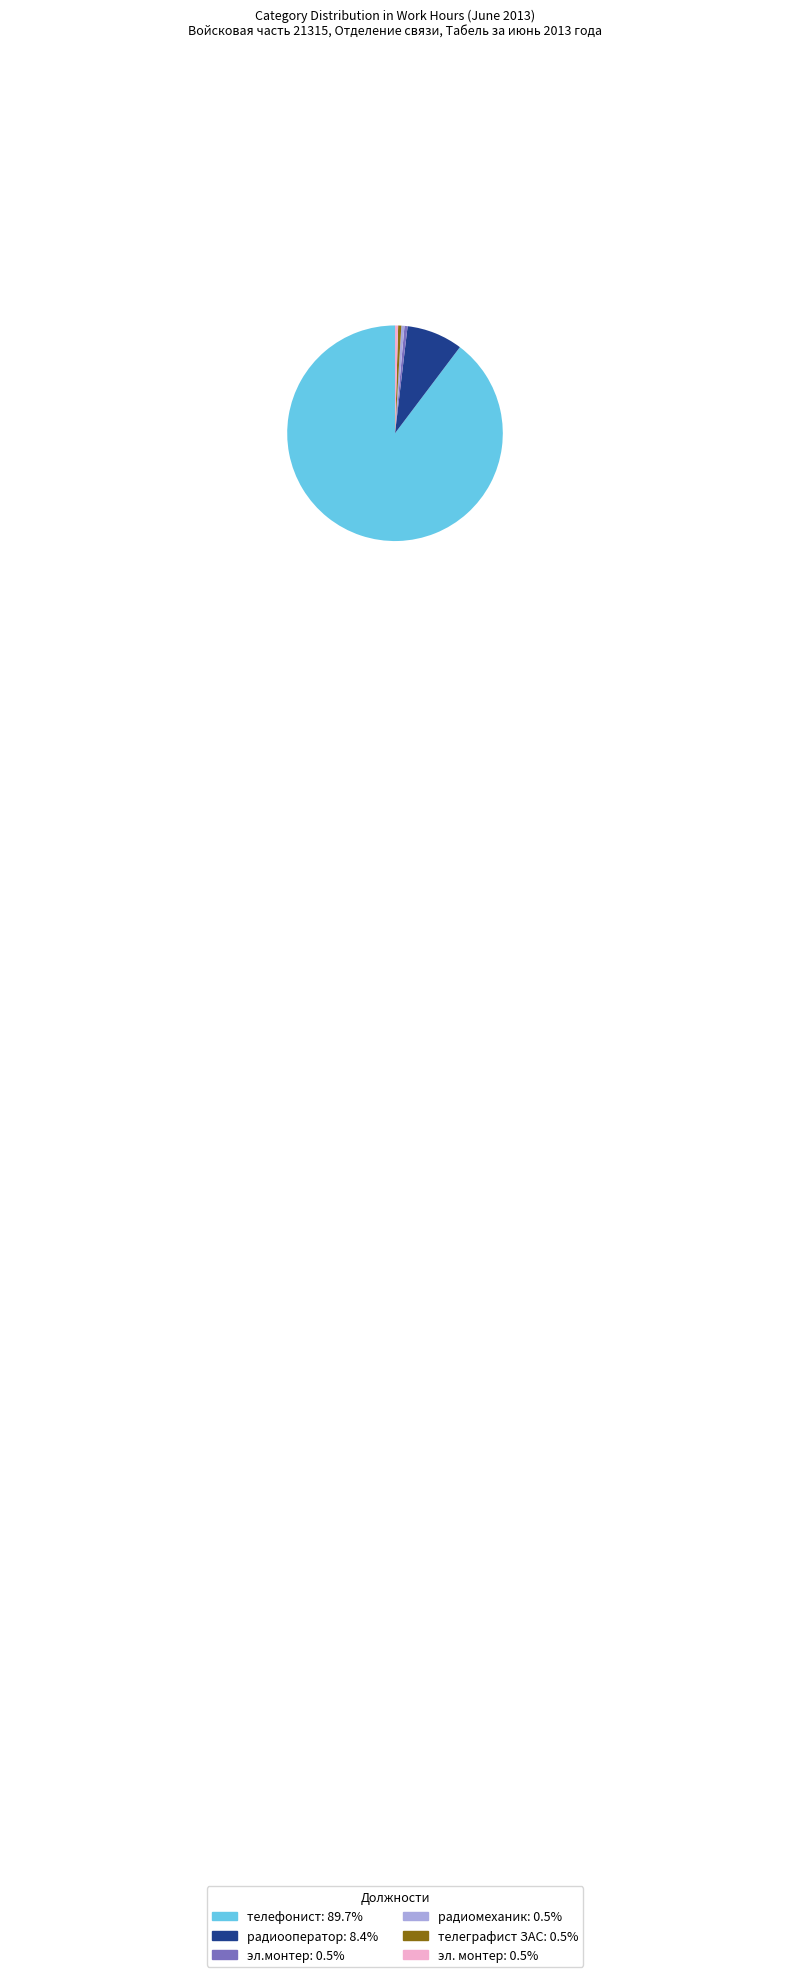

Is there a majority slice in this chart?

Yes